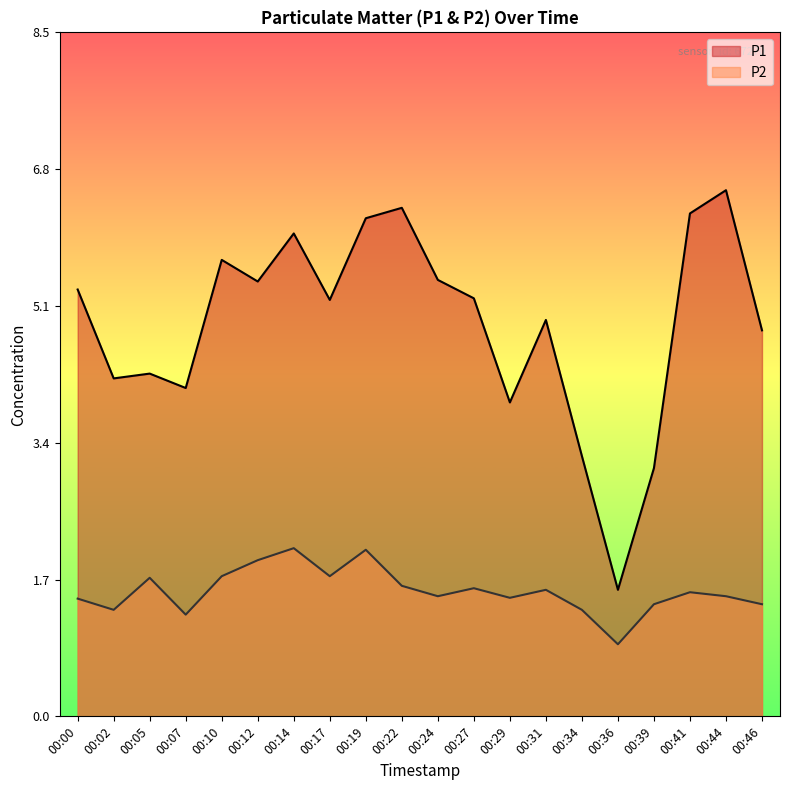

Rank the categories by P2 value from lowest to highest.

00:36, 00:07, 00:02, 00:34, 00:39, 00:46, 00:00, 00:29, 00:24, 00:44, 00:41, 00:31, 00:27, 00:22, 00:05, 00:10, 00:17, 00:12, 00:19, 00:14